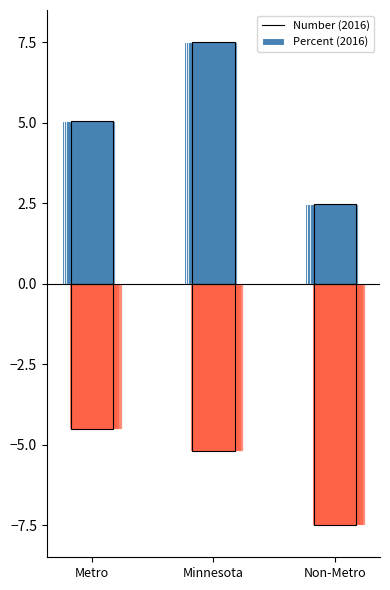

Is it true that Number equals 7.5 at Minnesota?

True